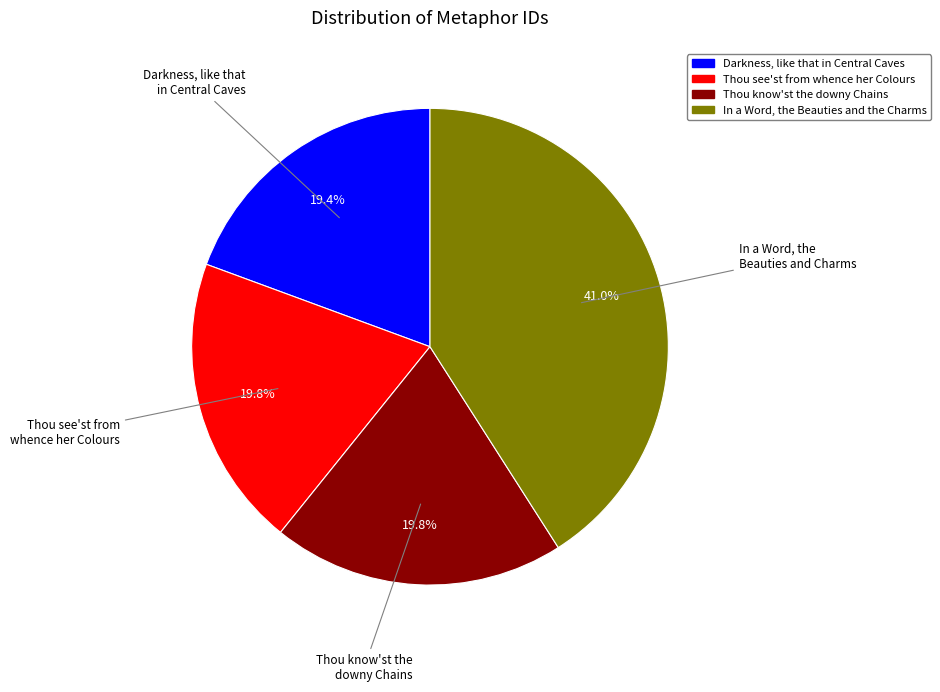

How many segments does this pie chart have?

4